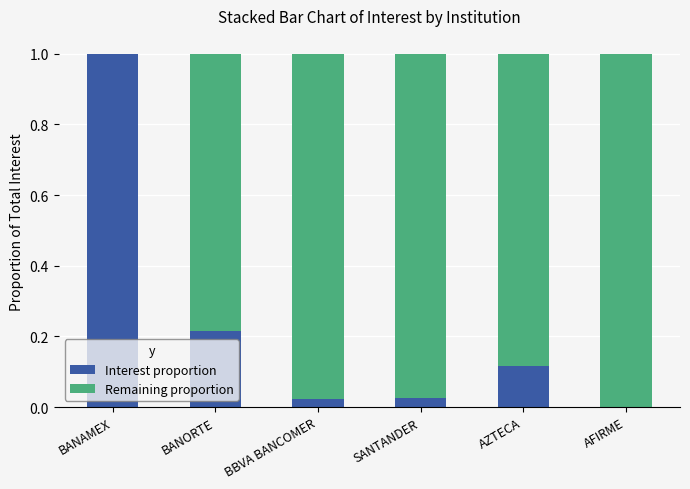

The Interest proportion series shows 0.1 at BANORTE. True or false?

False